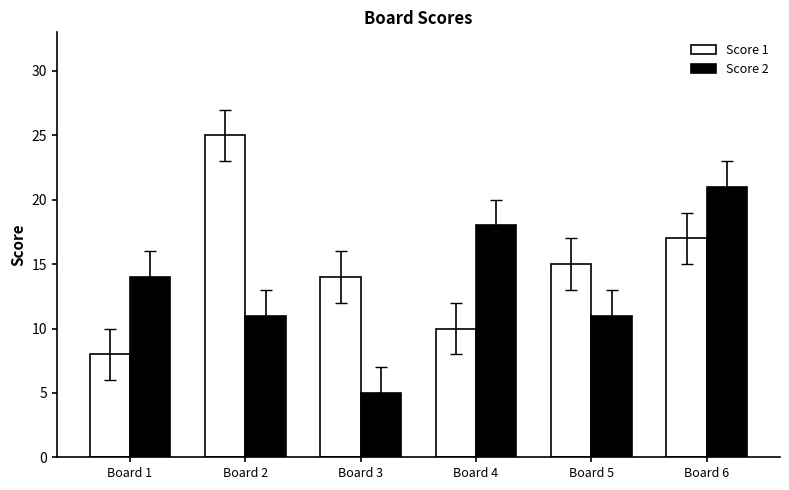

True or false: Score 2 has a value of 11 at Board 5.

True